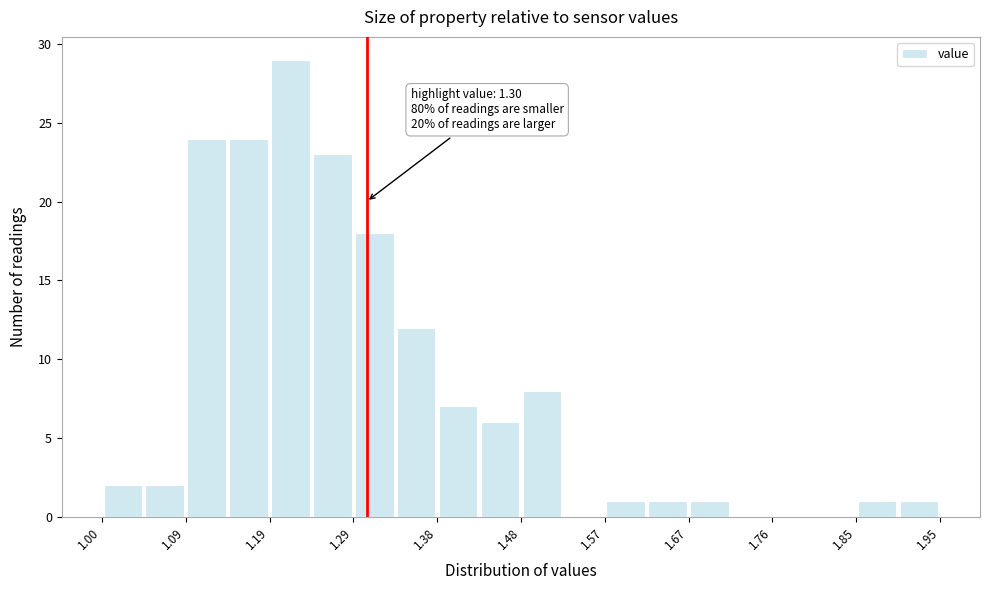

Which range on the x-axis has the tallest bar?

1.19 to 1.24